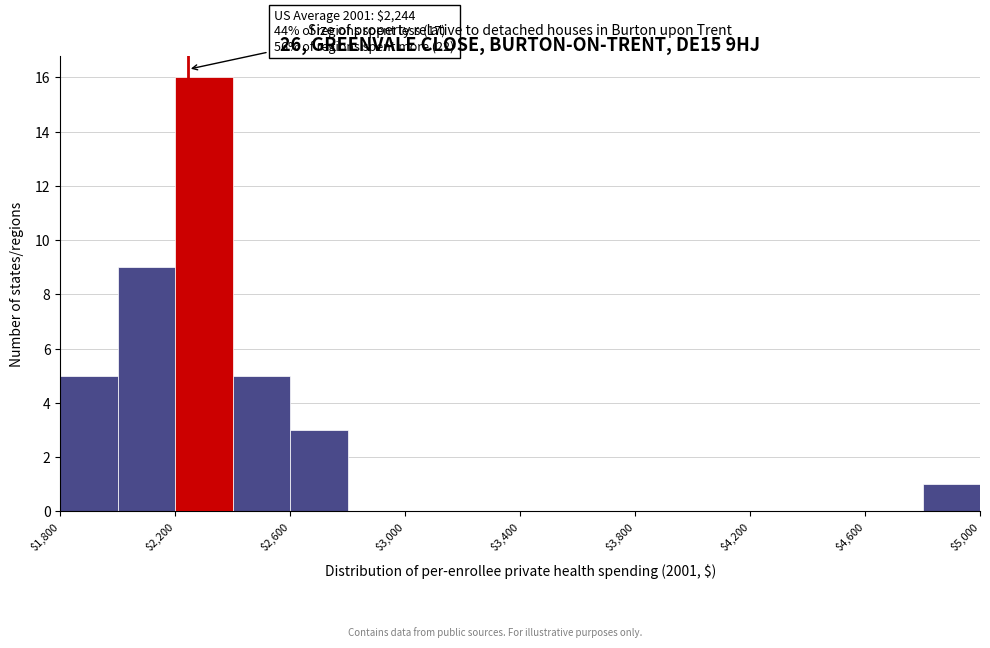

Which range on the x-axis has the tallest bar?

2200 to 2400